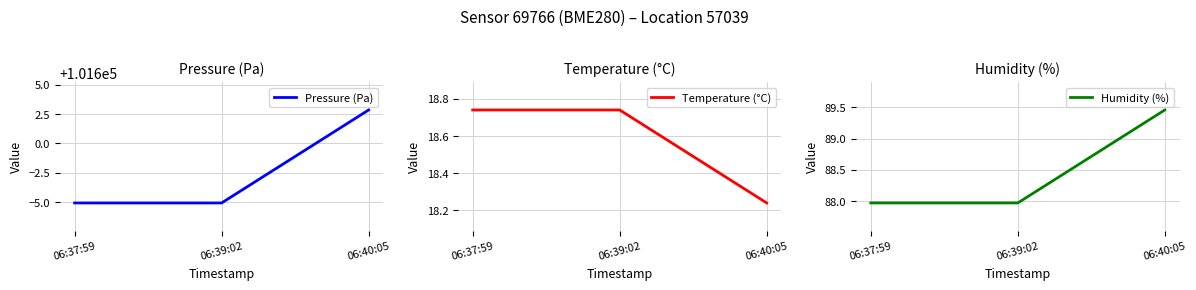

True or false: Humidity (%) has a value of 89.5 at 06:40:05.

True